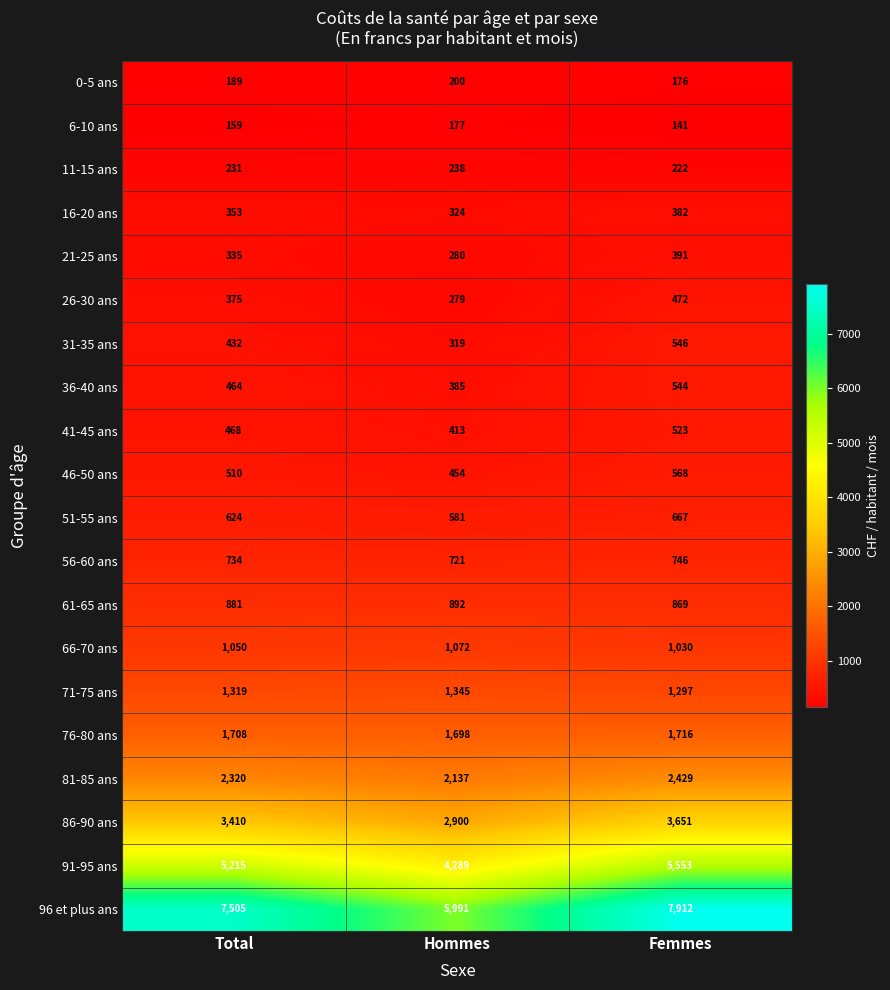

Is the value of 16-20 ans at Femmes greater than the value of 6-10 ans at Femmes?

Yes